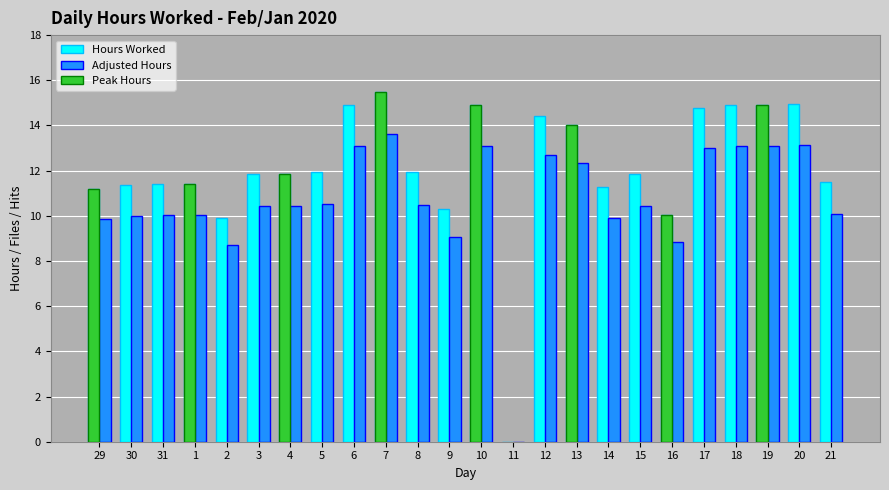

What is the spread (max minus min) of values at 13?

1.7